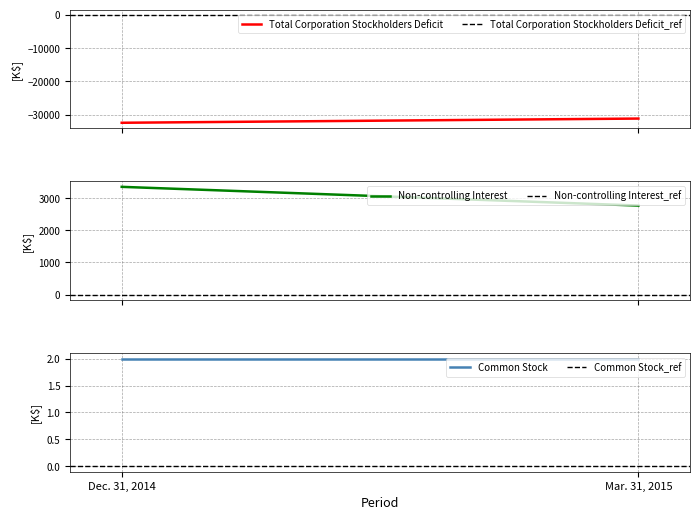

How many lines are shown in the chart?

6